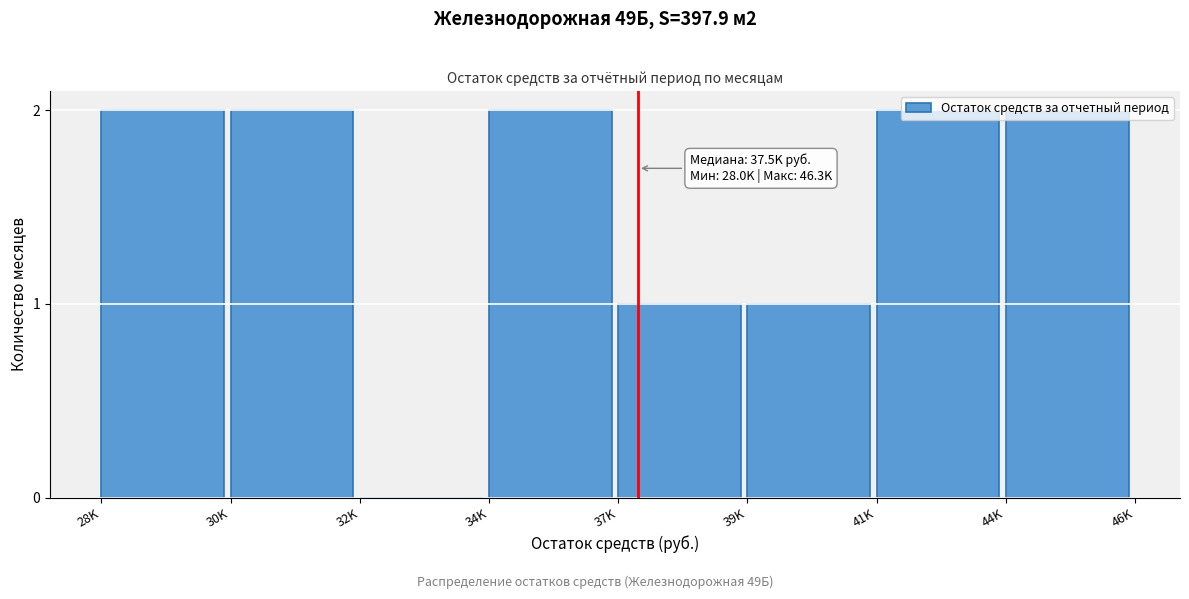

What is the sum of all values?

12